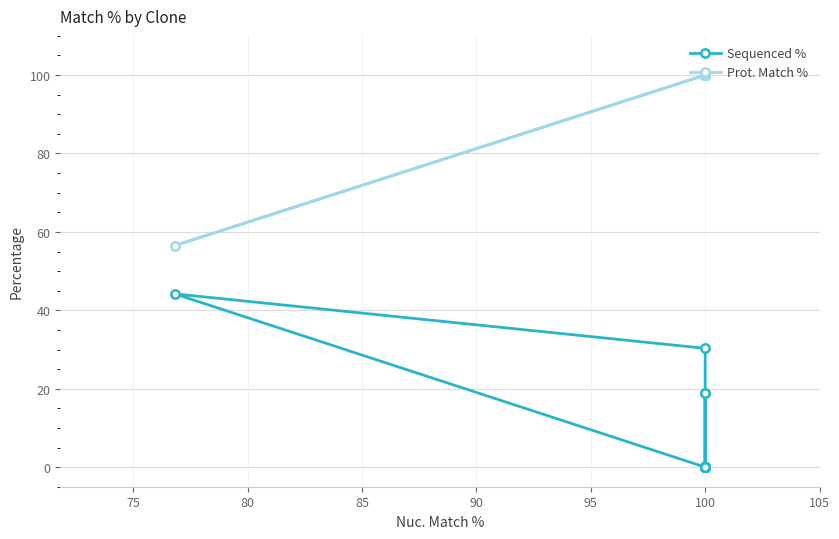

True or false: Sequenced % and Prot. Match % cross at least once.

False